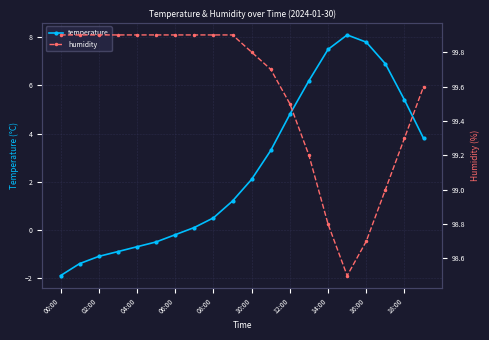

At how many categories does at least one series exceed 90?

20